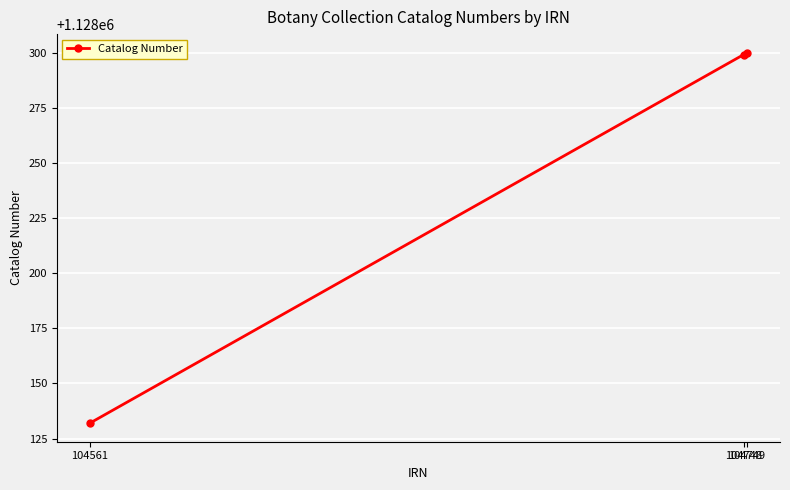

True or false: the data shows 1128300 at 104749.

True